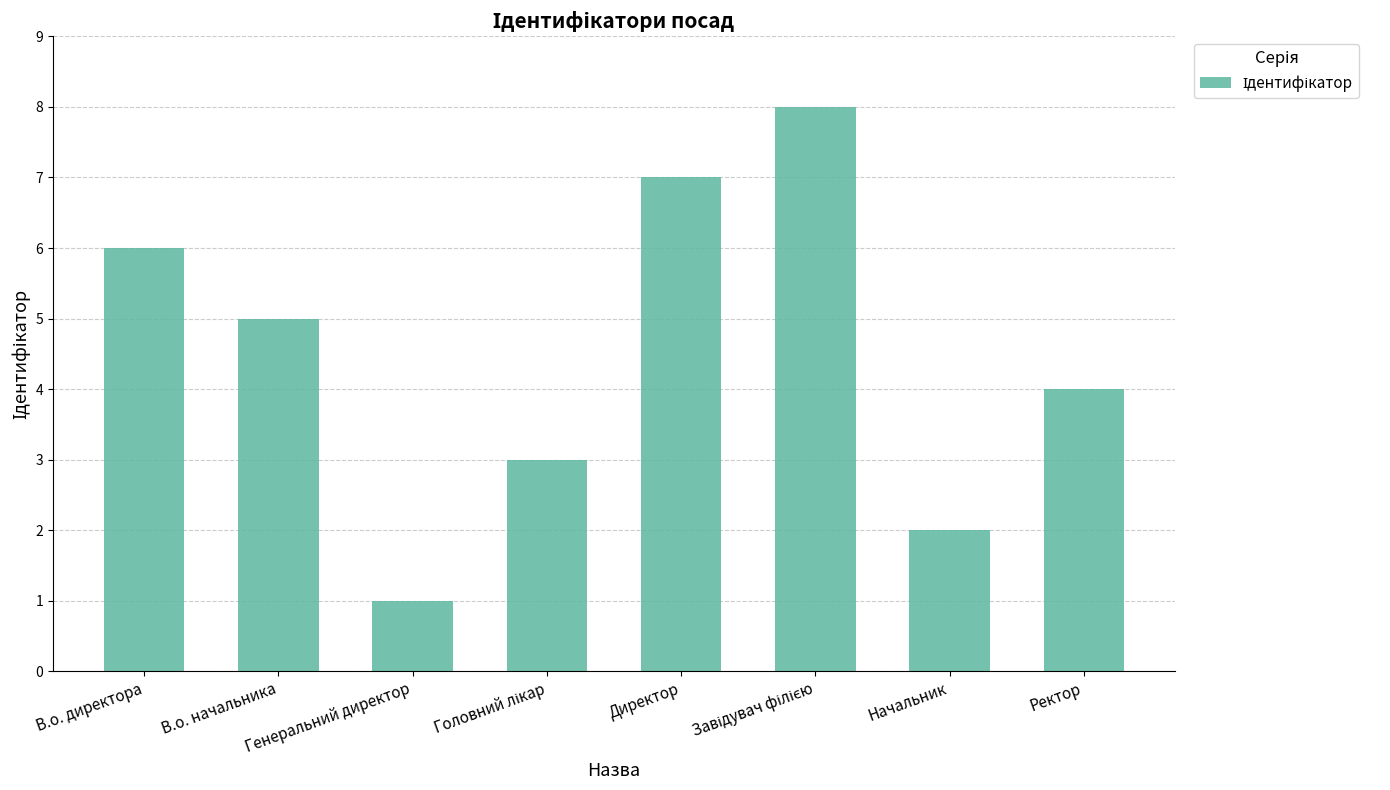

The chart shows a value of 7 at Ректор. True or false?

False